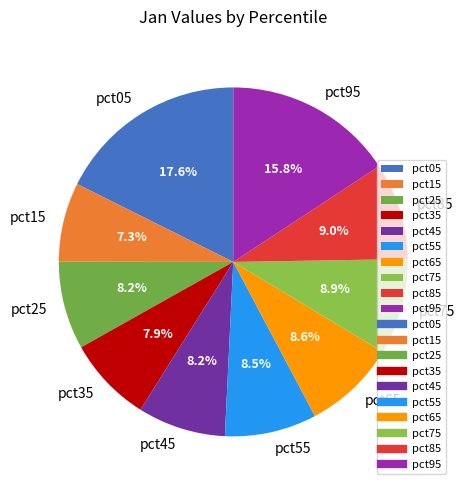

To the nearest percent, what is the combined percentage of pct75 and pct65?

18%